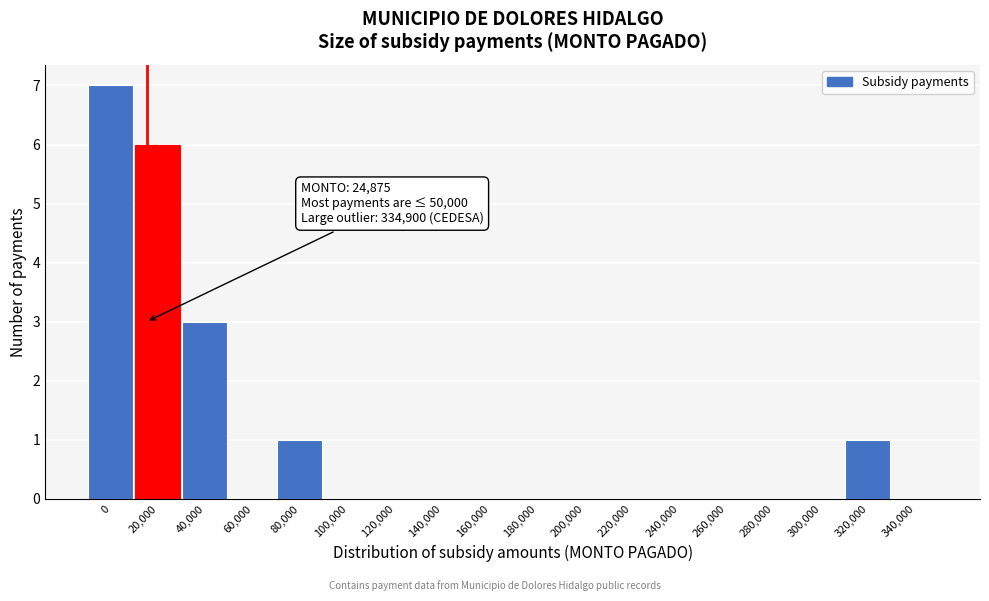

Reading right to left, transcribe all the data shown in this chart.

340,000=0	320,000=1	300,000=0	280,000=0	260,000=0	240,000=0	220,000=0	200,000=0	180,000=0	160,000=0	140,000=0	120,000=0	100,000=0	80,000=1	60,000=0	40,000=3	20,000=6	0=7